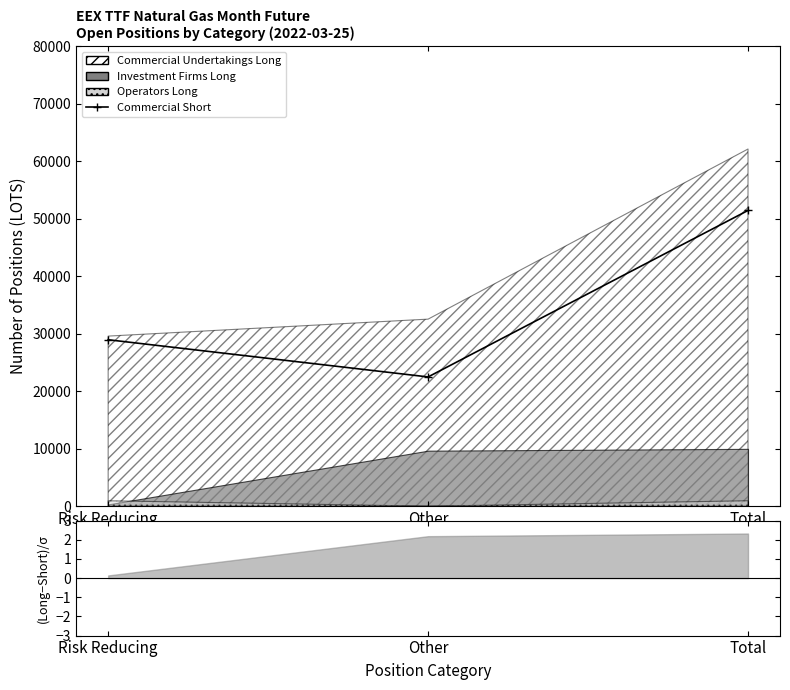

What is the value of the 2nd point from the left?

22486